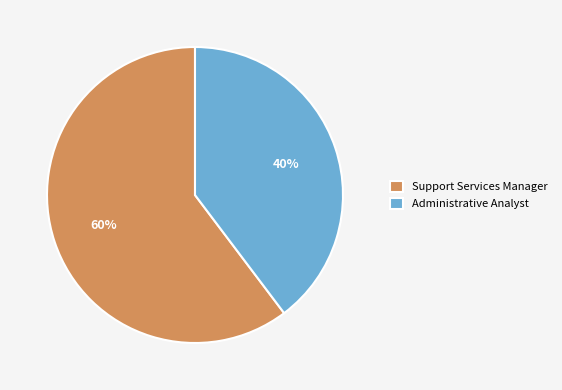

To the nearest percent, what is the average slice percentage?

50%